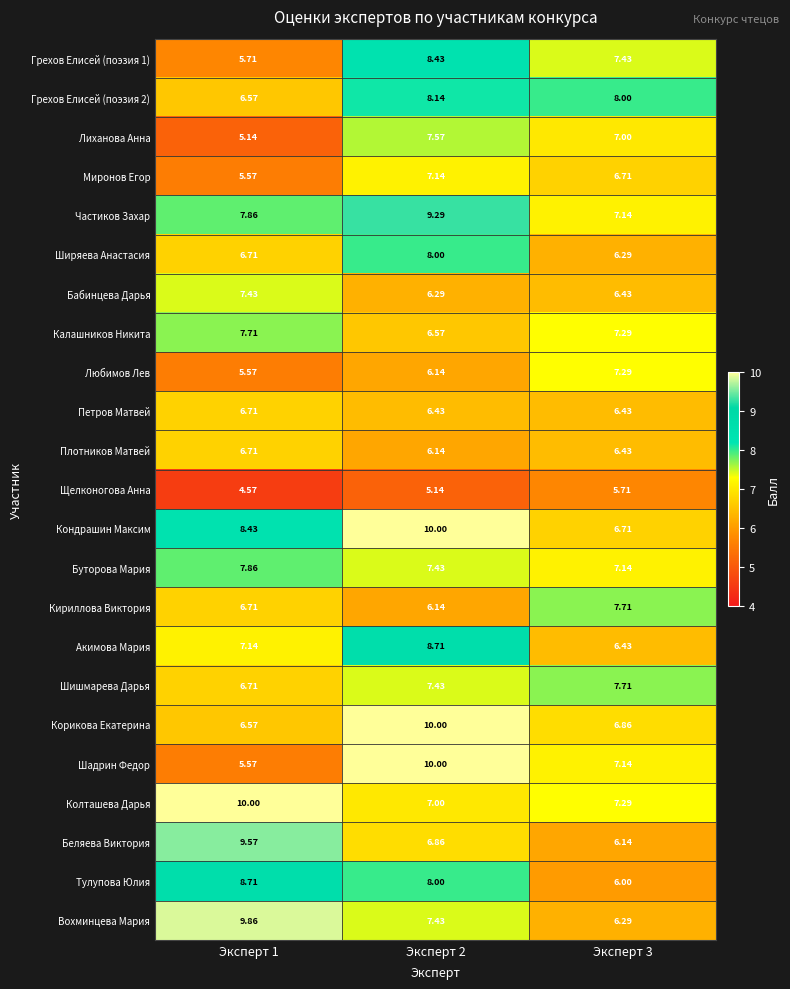

At which category does the chart reach its minimum across all series?

Эксперт 1